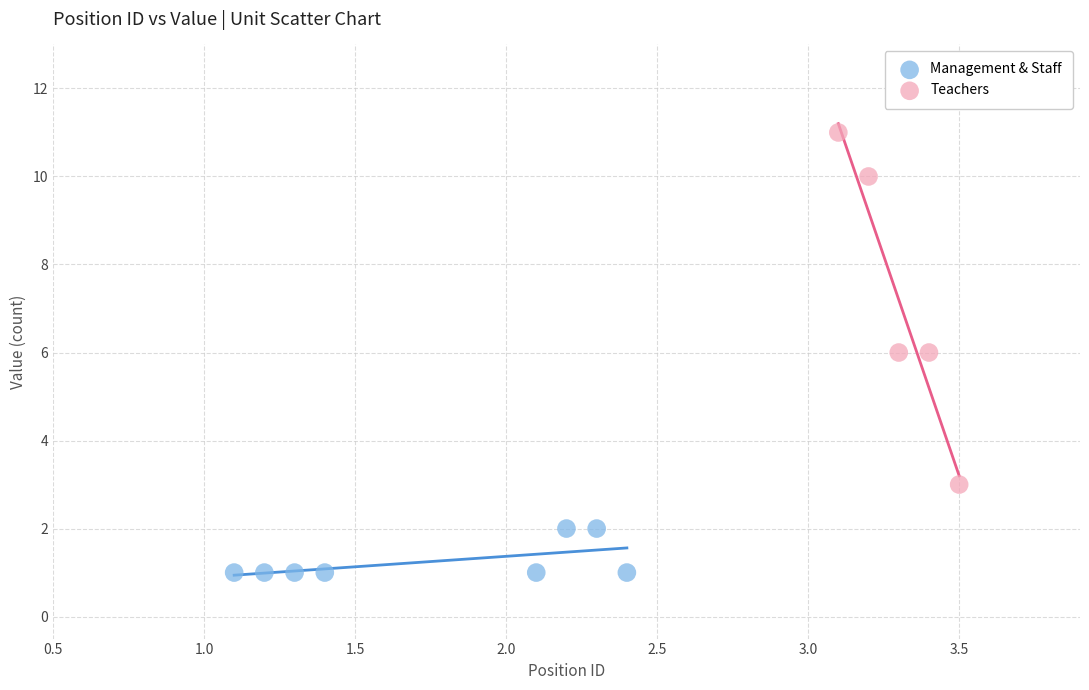

Which series reaches the maximum Y coordinate?

Teachers